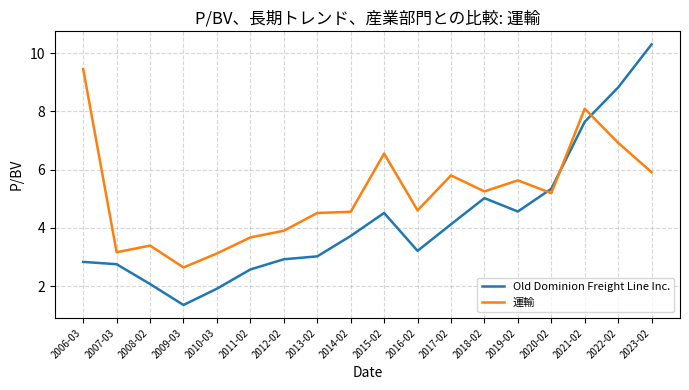

At which category does the chart reach its minimum across all series?

2009-03